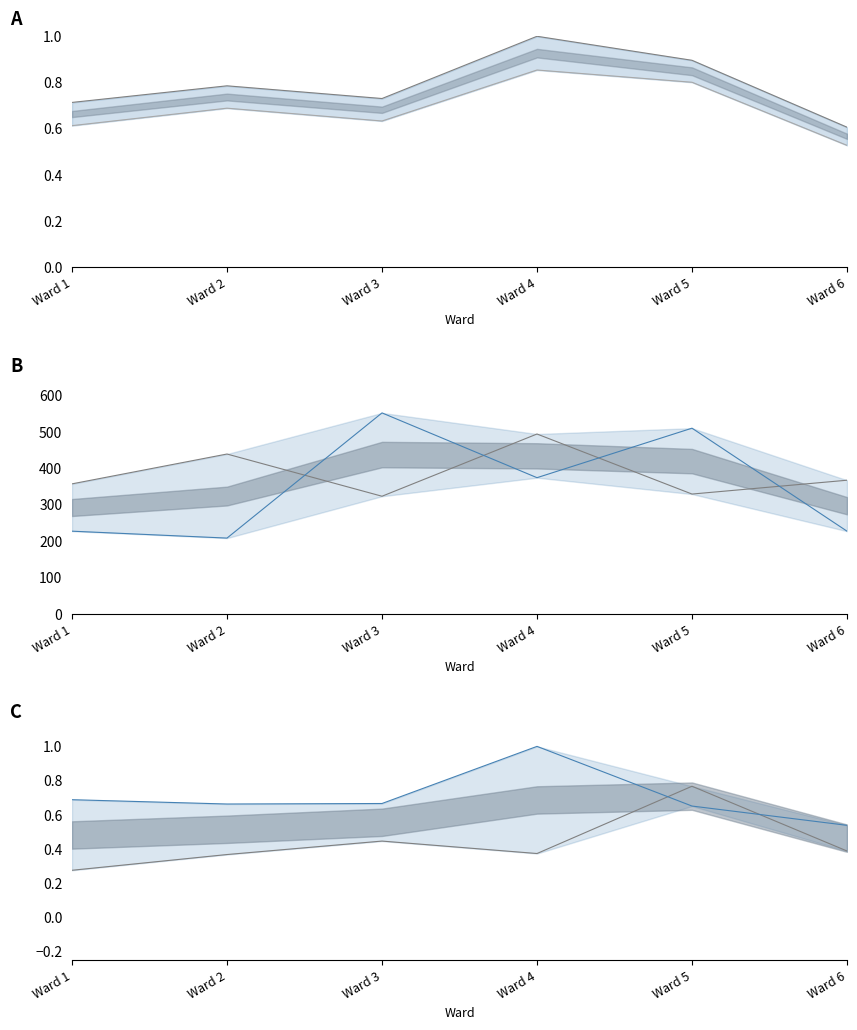

Reading left to right, what are all the values shown in this chart?

Total Ballots Cast: Ward 1=0.7	Ward 2=0.8	Ward 3=0.7	Ward 4=1.0	Ward 5=0.9	Ward 6=0.6
Total Votes Cast: Ward 1=0.6	Ward 2=0.7	Ward 3=0.6	Ward 4=0.9	Ward 5=0.8	Ward 6=0.5
Thomas J. Burke: Ward 1=357.0	Ward 2=439.0	Ward 3=323.0	Ward 4=494.0	Ward 5=329.0	Ward 6=367.0
Edward J. Butler: Ward 1=227.0	Ward 2=208.0	Ward 3=552.0	Ward 4=374.0	Ward 5=510.0	Ward 6=227.0
George L. Andersen: Ward 1=0.3	Ward 2=0.4	Ward 3=0.4	Ward 4=0.4	Ward 5=0.8	Ward 6=0.4
Blank Votes: Ward 1=0.7	Ward 2=0.7	Ward 3=0.7	Ward 4=1.0	Ward 5=0.7	Ward 6=0.5